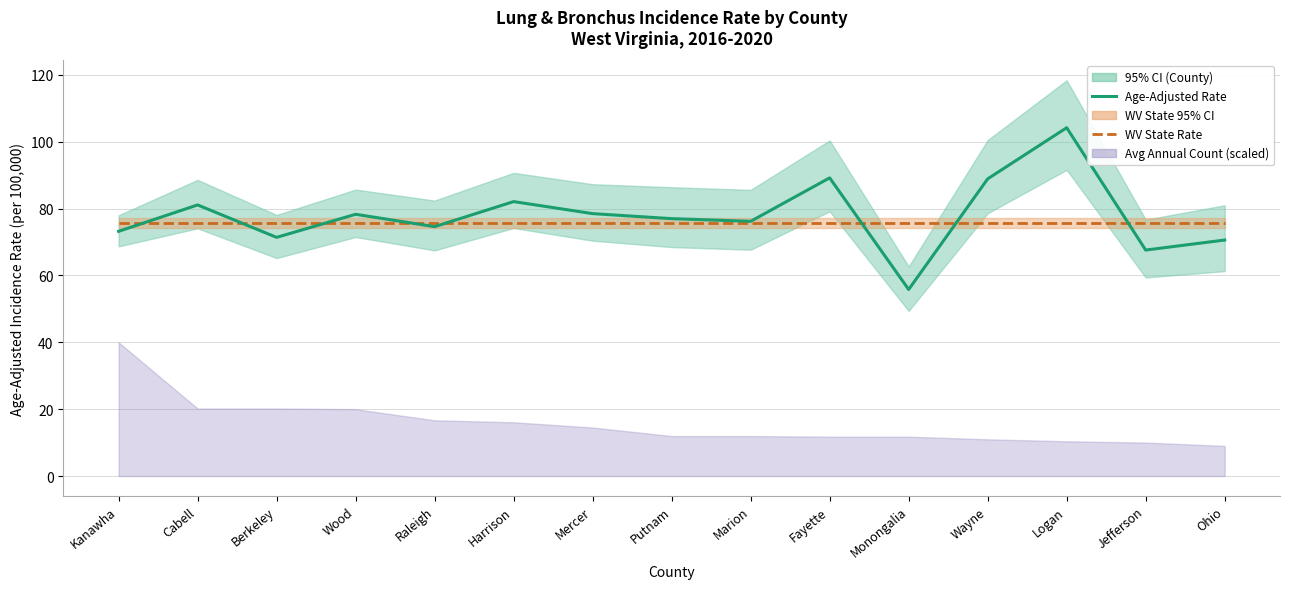

What is the maximum value shown in the chart?

104.2